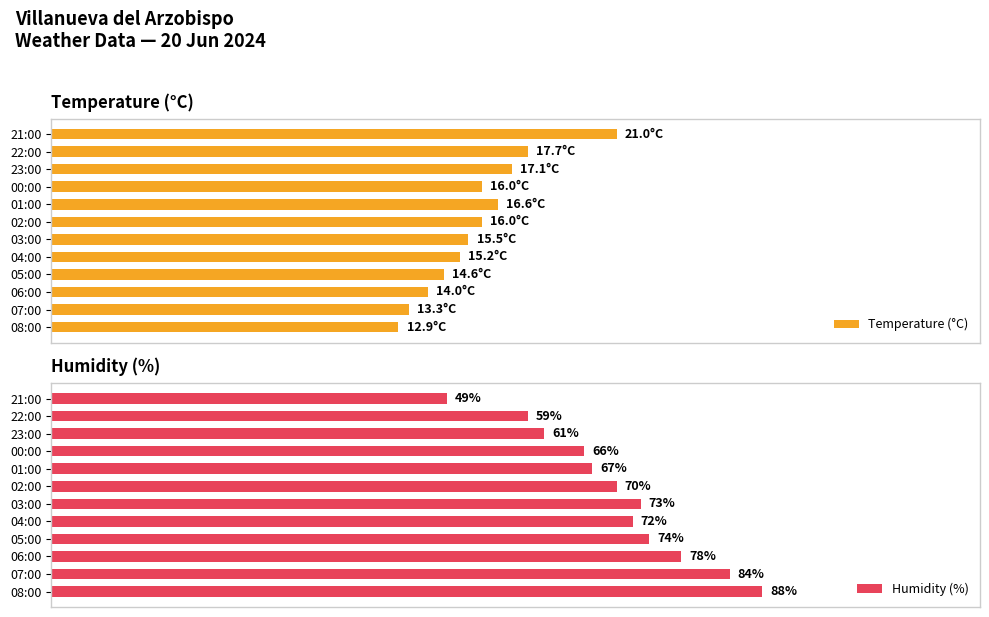

At which label does Humidity (%) reach its peak?

08:00